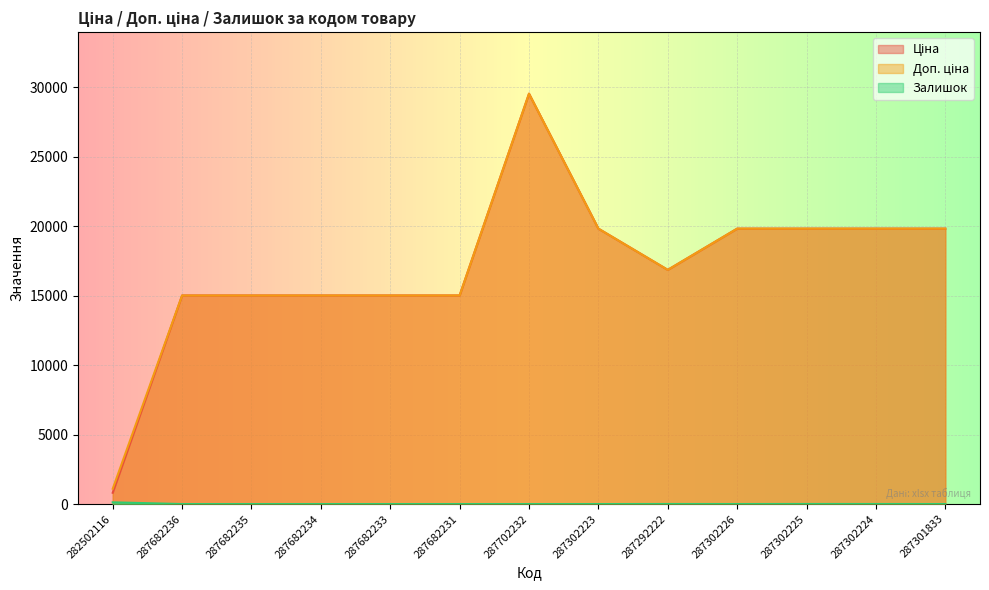

The Залишок series shows 1.0 at 287302226. True or false?

True